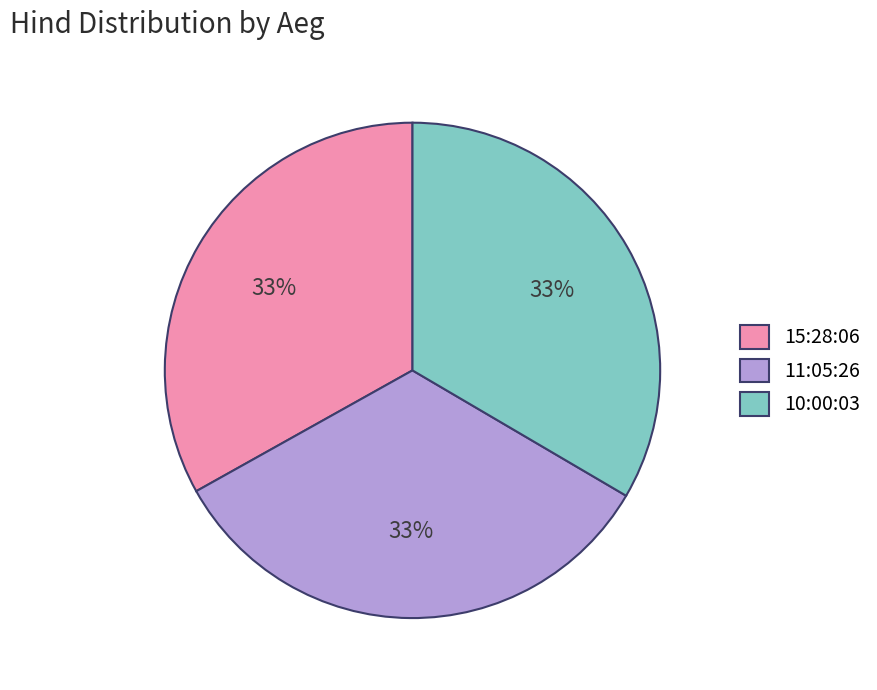

To the nearest percent, what is the combined percentage of 11:05:26 and 15:28:06?

67%